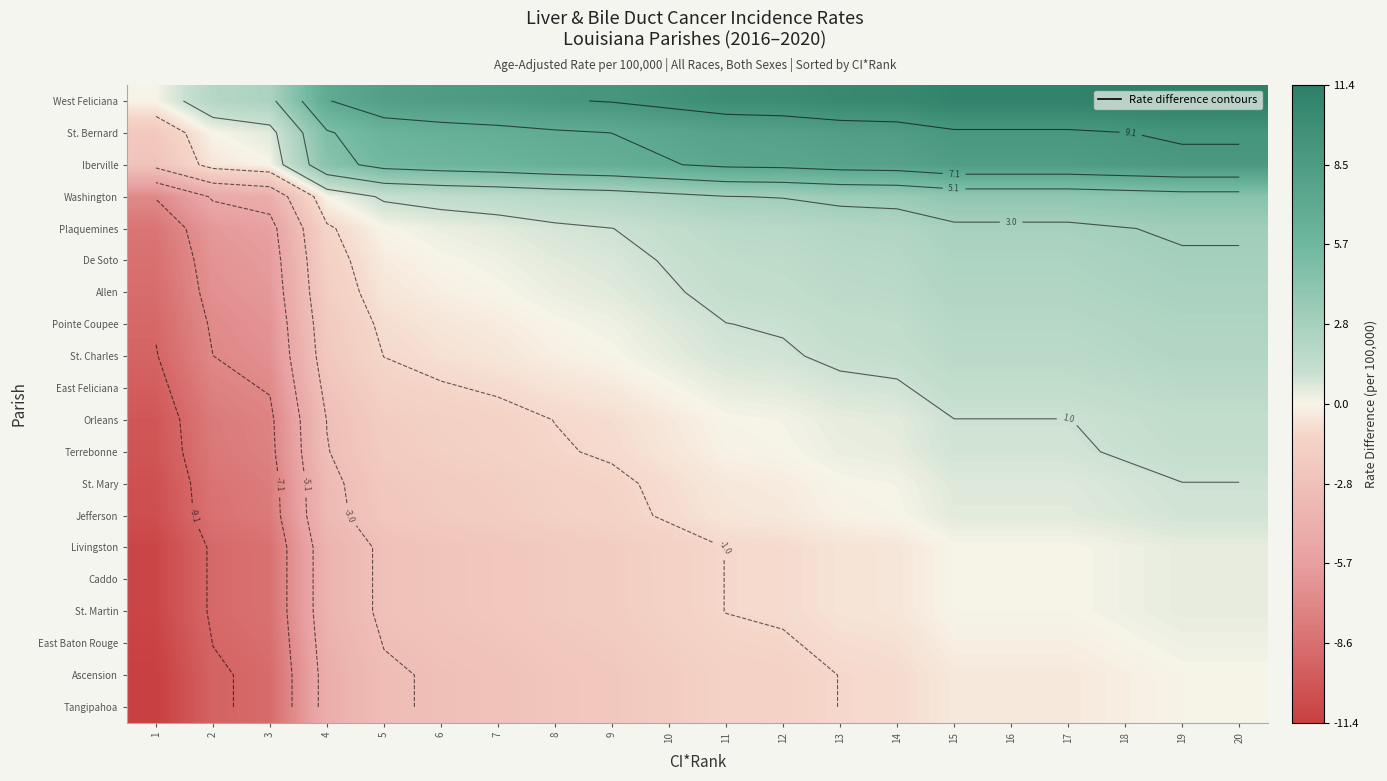

Between 11 and 16, which is larger?

16